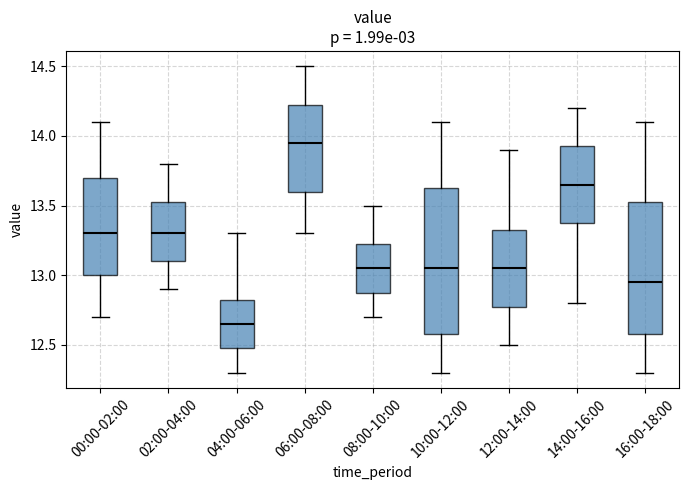

Reading left to right, transcribe this box plot: for each box, give where its median line is, the range the box spans, and where its two whiskers end, as read against the y-axis. The values are not printed on the chart, so give them approximately, as read against the axis.

00:00-02:00: median 13.30, box 13.00 to 13.70, whiskers 12.70 to 14.10
02:00-04:00: median 13.30, box 13.10 to 13.55, whiskers 12.90 to 13.80
04:00-06:00: median 12.65, box 12.50 to 12.85, whiskers 12.30 to 13.30
06:00-08:00: median 13.95, box 13.60 to 14.25, whiskers 13.30 to 14.50
08:00-10:00: median 13.05, box 12.90 to 13.25, whiskers 12.70 to 13.50
10:00-12:00: median 13.05, box 12.60 to 13.65, whiskers 12.30 to 14.10
12:00-14:00: median 13.05, box 12.80 to 13.35, whiskers 12.50 to 13.90
14:00-16:00: median 13.65, box 13.40 to 13.95, whiskers 12.80 to 14.20
16:00-18:00: median 12.95, box 12.60 to 13.55, whiskers 12.30 to 14.10